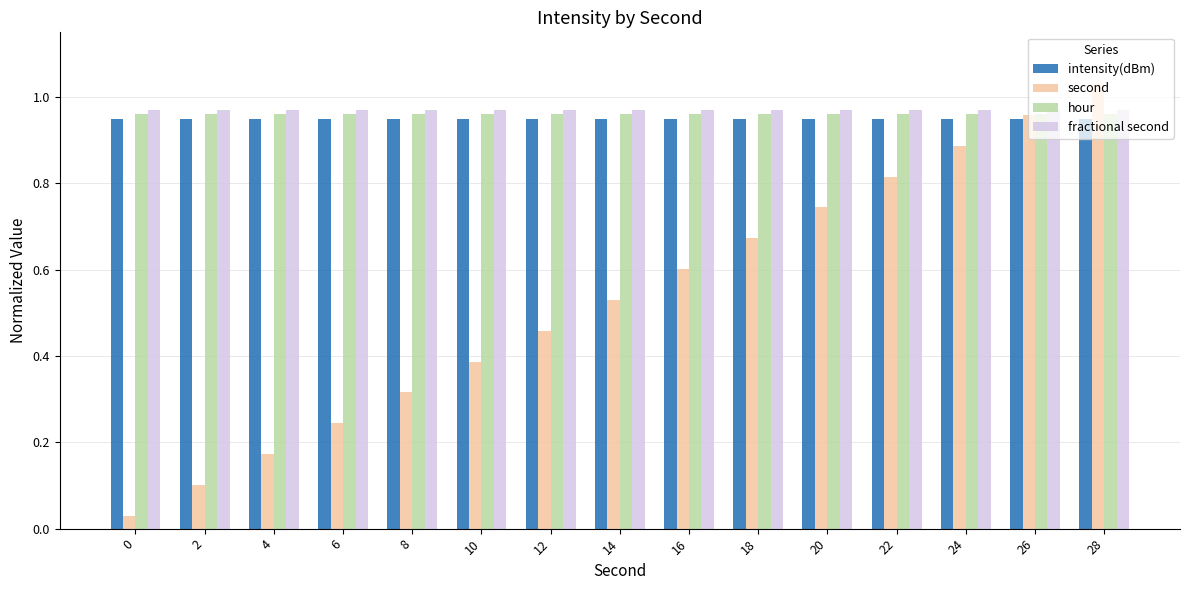

How many groups of bars are there?

15